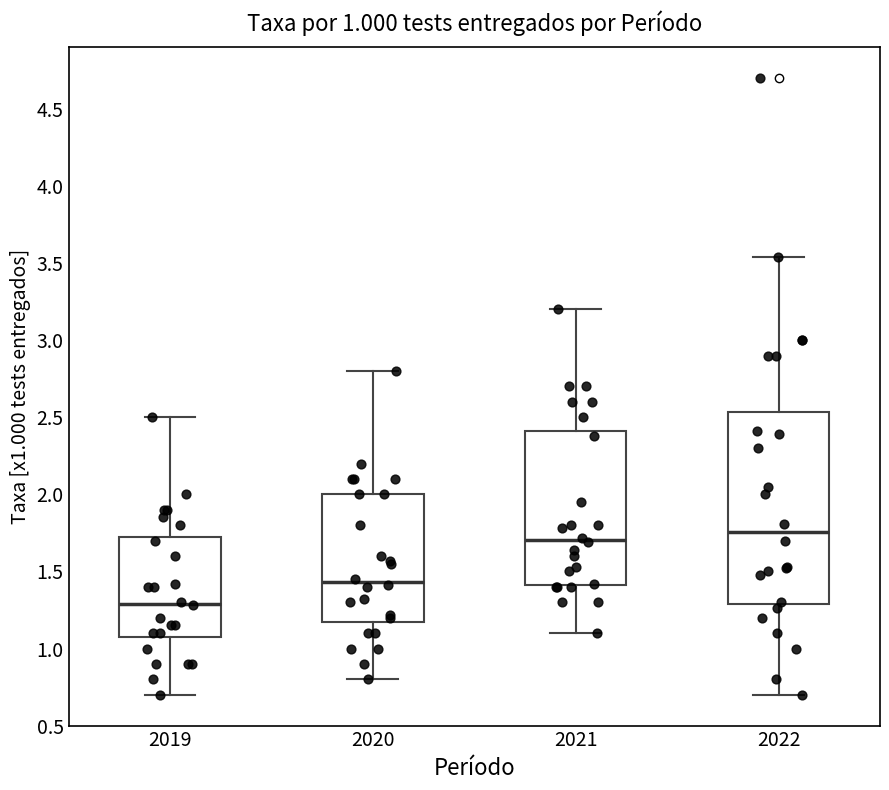

Which box has the lowest median line?

2019